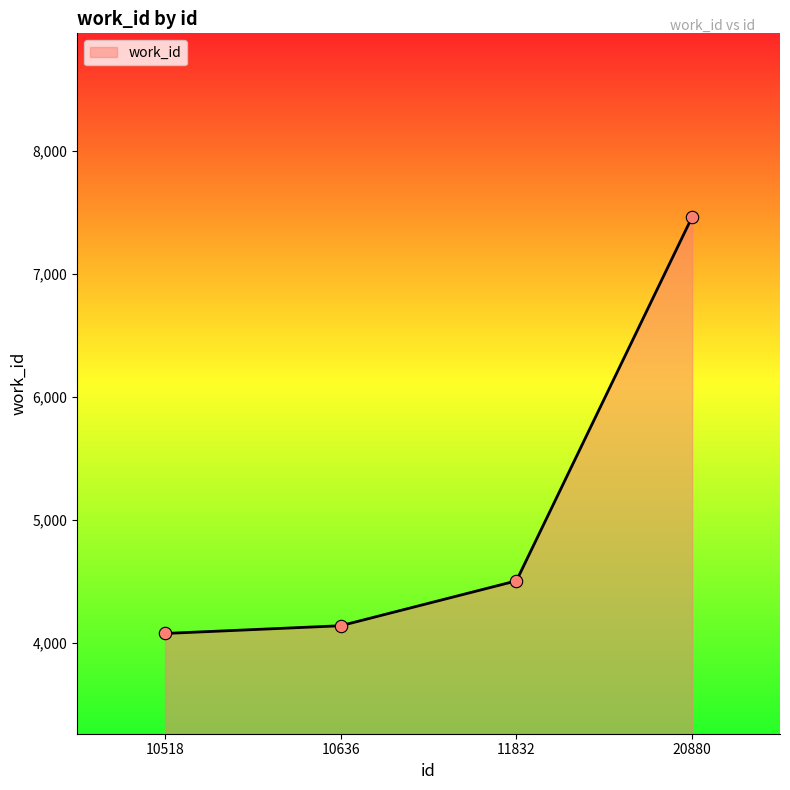

What is the ratio of the value at 11832 to the value at 10518?

1.1